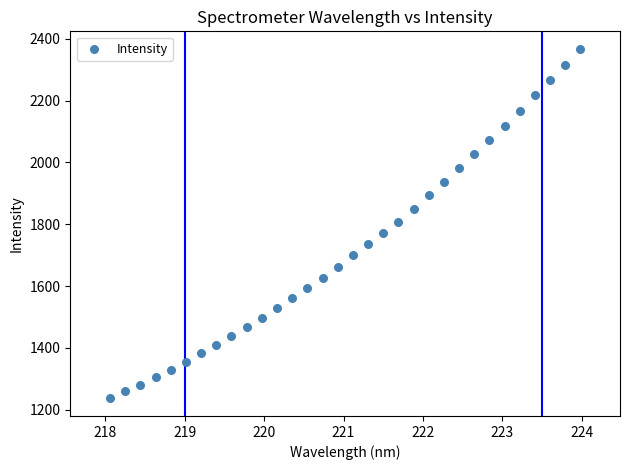

What is the range of Y values (max minus min)?

1130.9